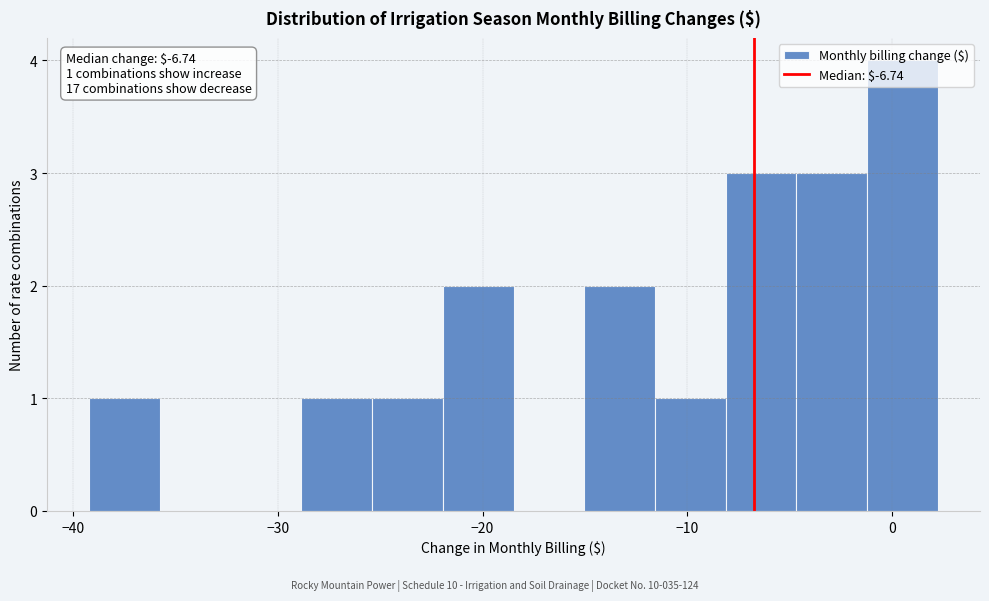

Read against the x-axis, roughly where is the centre of the tallest bar?

0